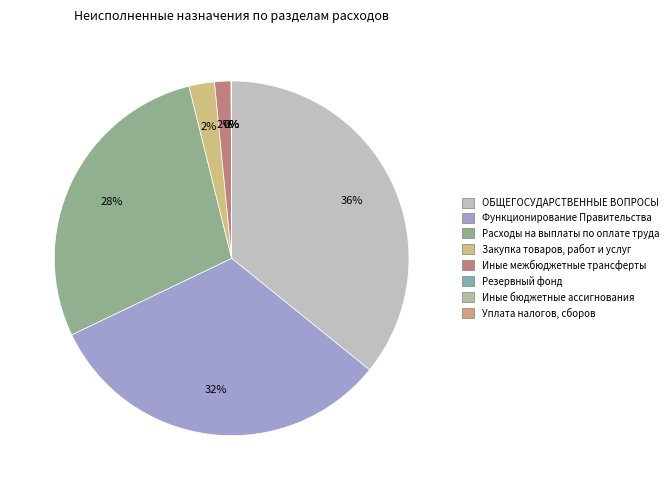

To the nearest percent, what is the average slice percentage?

12%